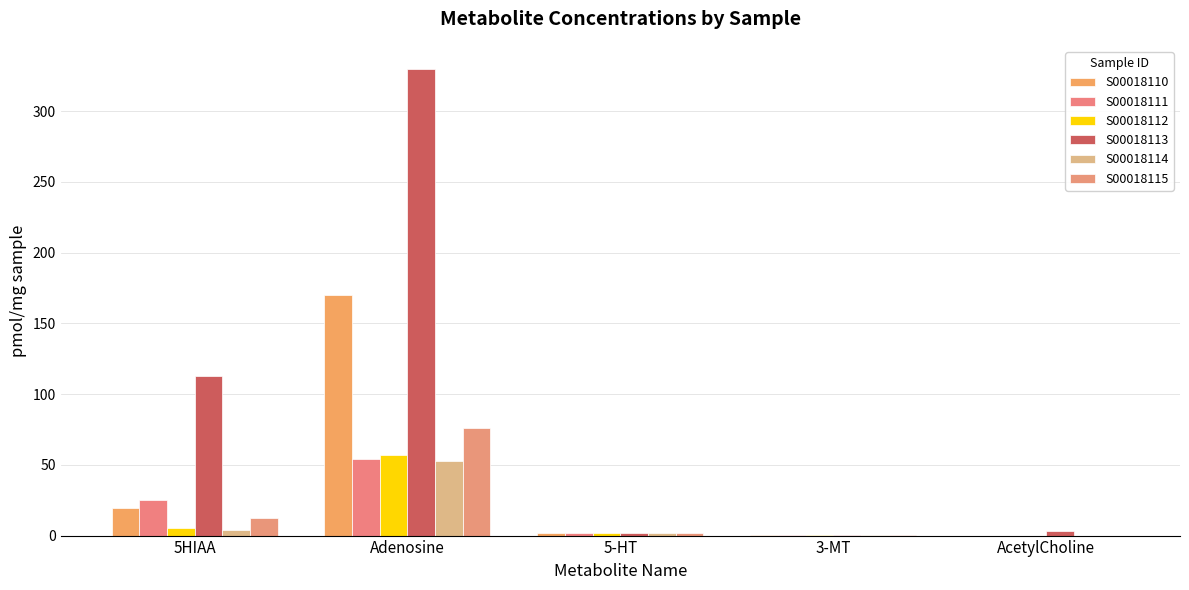

Does the chart contain stacked bars?

No